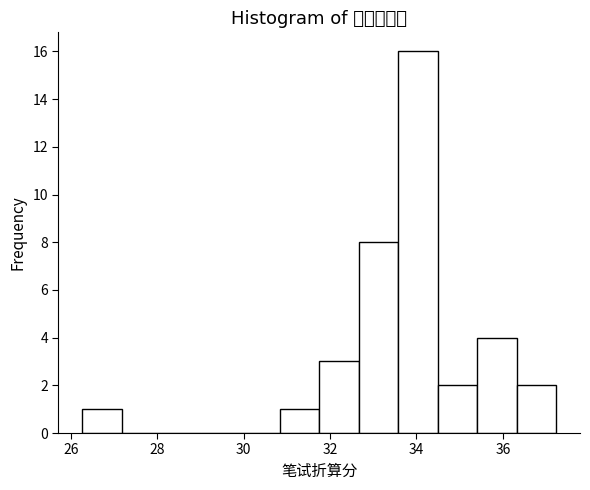

Reading left to right, transcribe this chart: for each bar, give the range it covers on the x-axis and its height. Neither the bar edges nor the heights are printed on the chart, so give them approximately, as read against the axes.

26.2 to 27.2: 1
27.2 to 28.0: 0
28.0 to 29.0: 0
29.0 to 30.0: 0
30.0 to 30.8: 0
30.8 to 31.8: 1
31.8 to 32.6: 3
32.6 to 33.6: 8
33.6 to 34.4: 16
34.4 to 35.4: 2
35.4 to 36.4: 4
36.4 to 37.2: 2